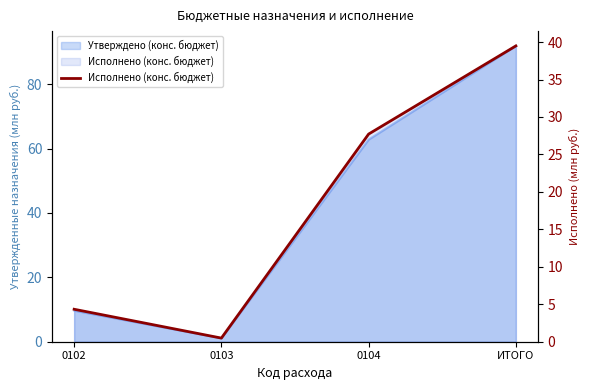

Which category has the lowest value across all series?

0103